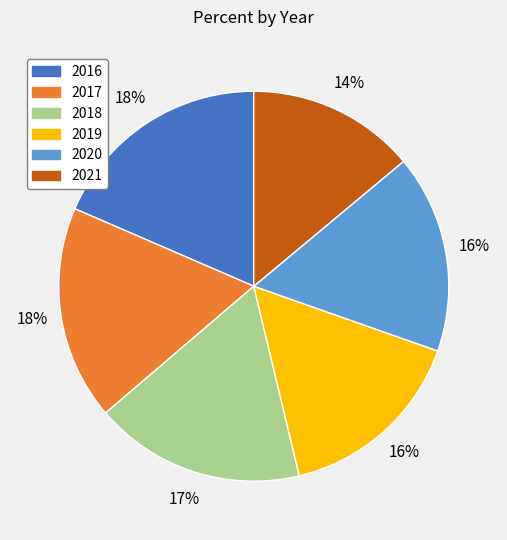

To the nearest percent, what portion does 2018 represent?

17%